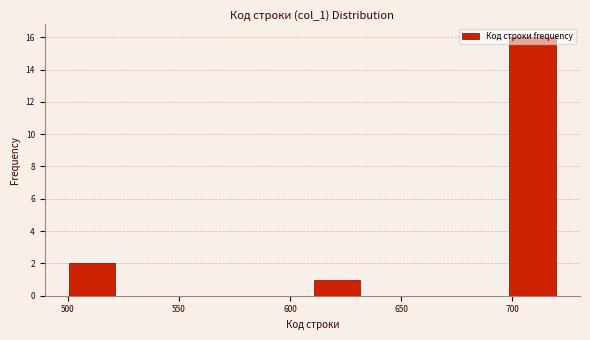

Reading left to right, transcribe this chart: for each bar, give the range it covers on the x-axis and its height. Neither the bar edges nor the heights are printed on the chart, so give them approximately, as read against the axes.

500 to 522: 2
522 to 544: 0
544 to 566: 0
566 to 588: 0
588 to 610: 0
610 to 632: 1
632 to 654: 0
654 to 676: 0
676 to 698: 0
698 to 720: 16